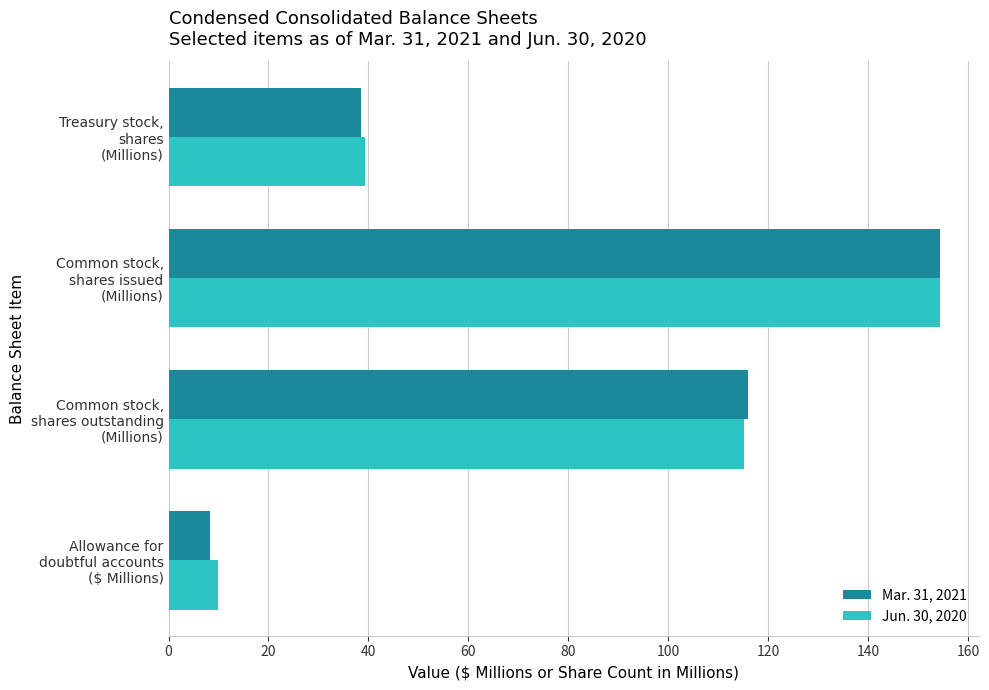

List the series in order of their overall mean, highest first.

Jun. 30, 2020, Mar. 31, 2021